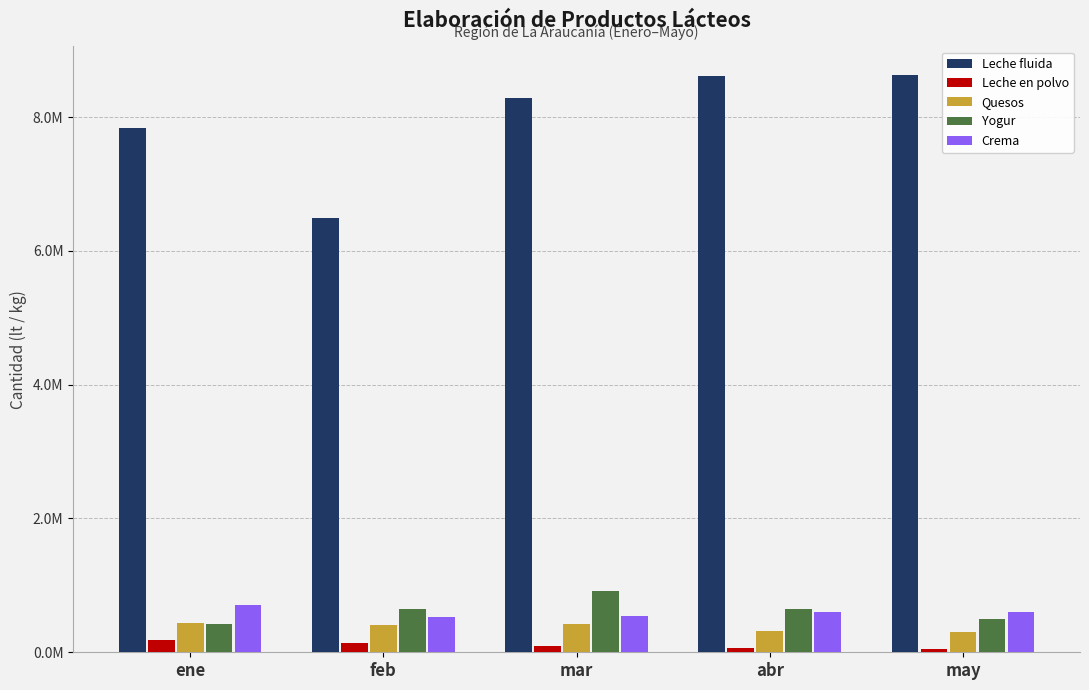

The Leche fluida series shows 8281273 at mar. True or false?

True